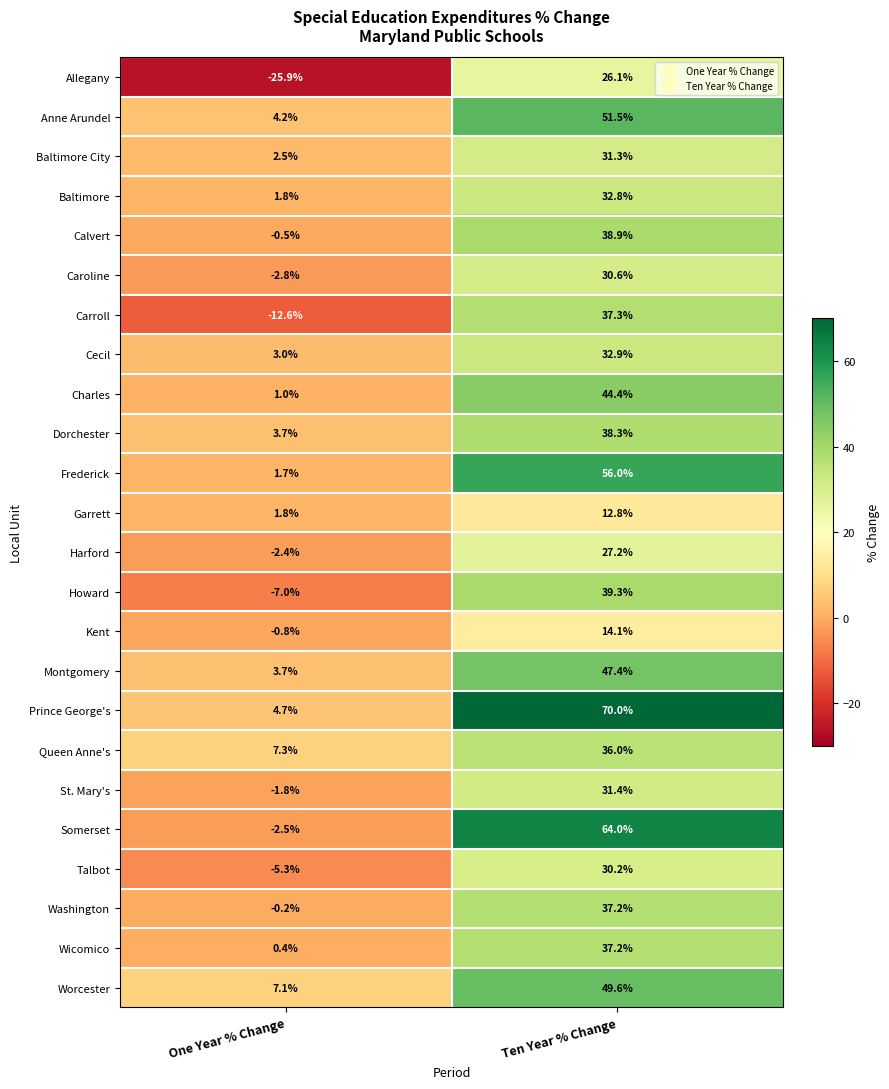

Which category has the highest value across all series?

Ten Year % Change